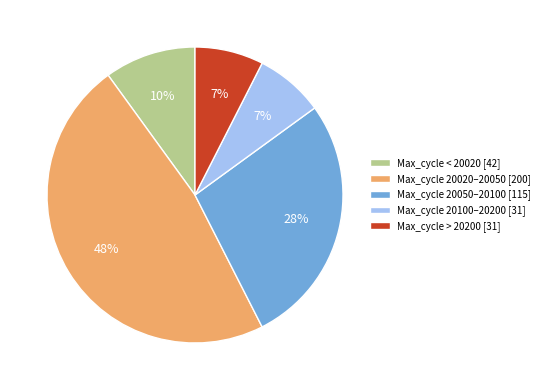

To the nearest percent, what is the average slice percentage?

20%